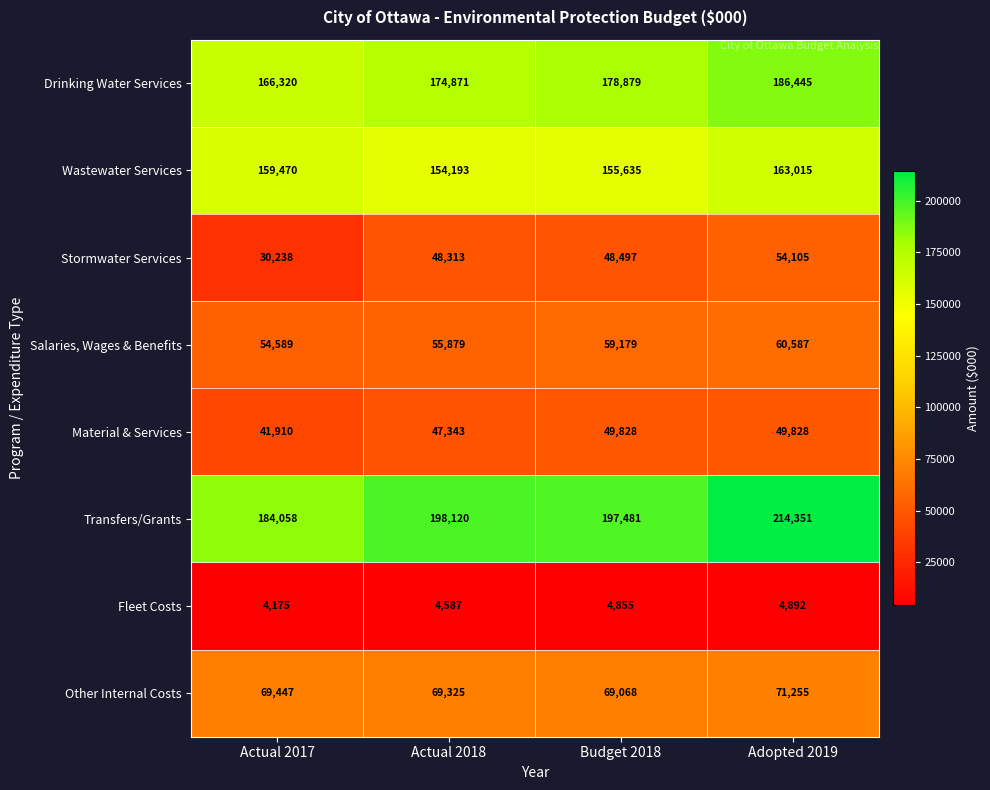

The Other Internal Costs series shows 69068 at Budget 2018. True or false?

True